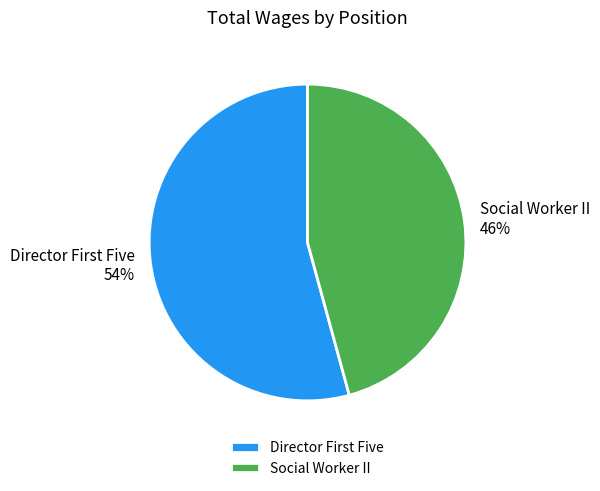

Is it true that Social Worker II is 51% of the pie?

False